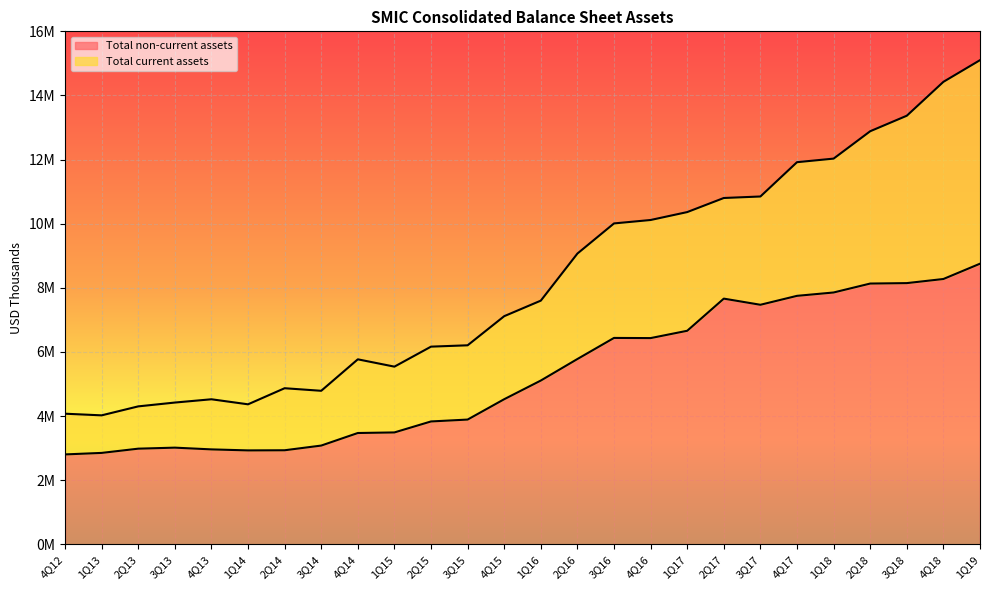

Which label corresponds to the largest value in the chart?

1Q19